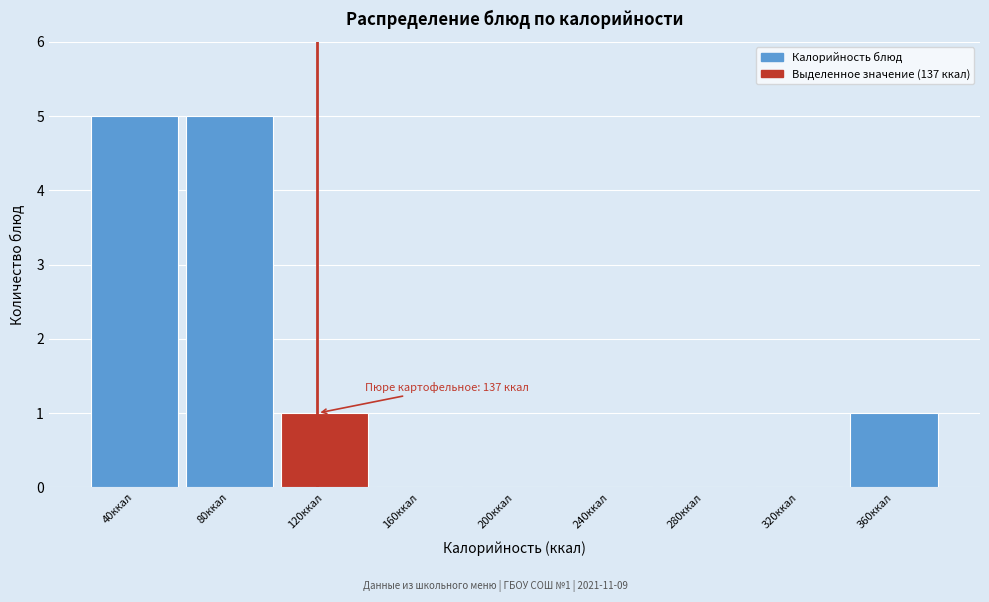

Reading left to right, extract all data points from this chart.

40ккал=5	80ккал=5	120ккал=1	160ккал=0	200ккал=0	240ккал=0	280ккал=0	320ккал=0	360ккал=1